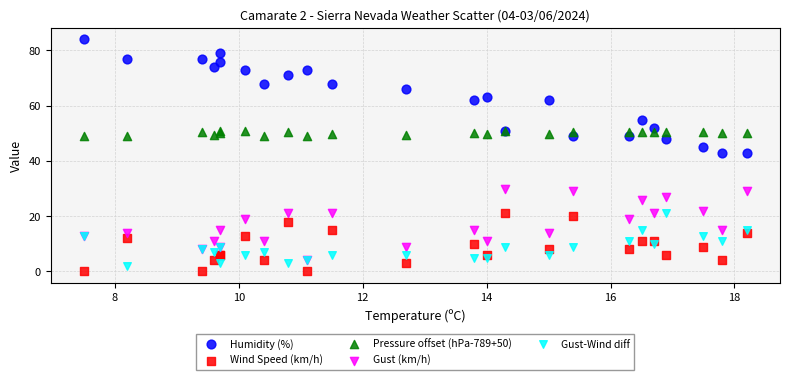

Which series reaches the minimum Y coordinate?

Wind Speed (km/h)